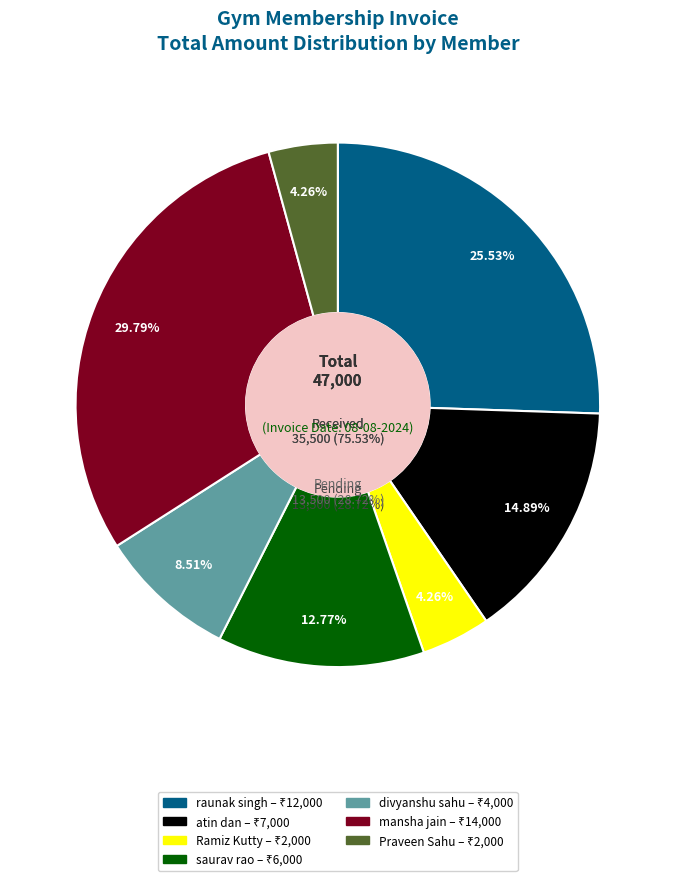

Which slice is the largest?

mansha jain
(YDL-11420259)